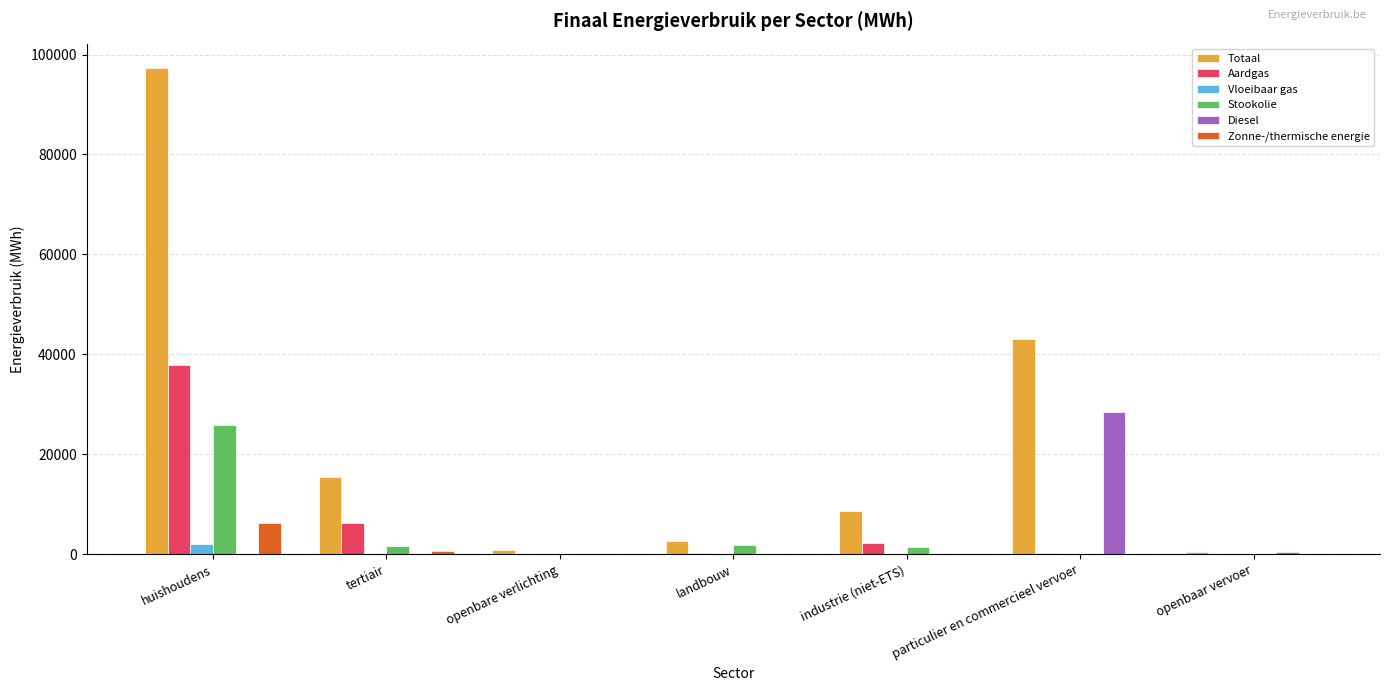

How many distinct data groups are displayed?

6